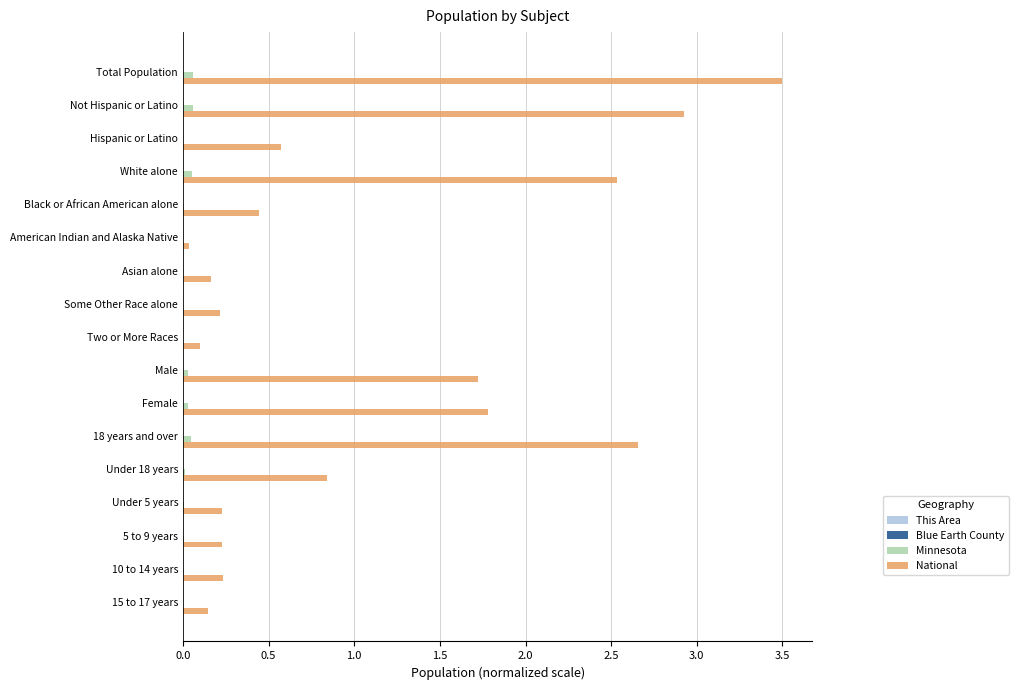

At which label is National closest to 1?

Under 18 years